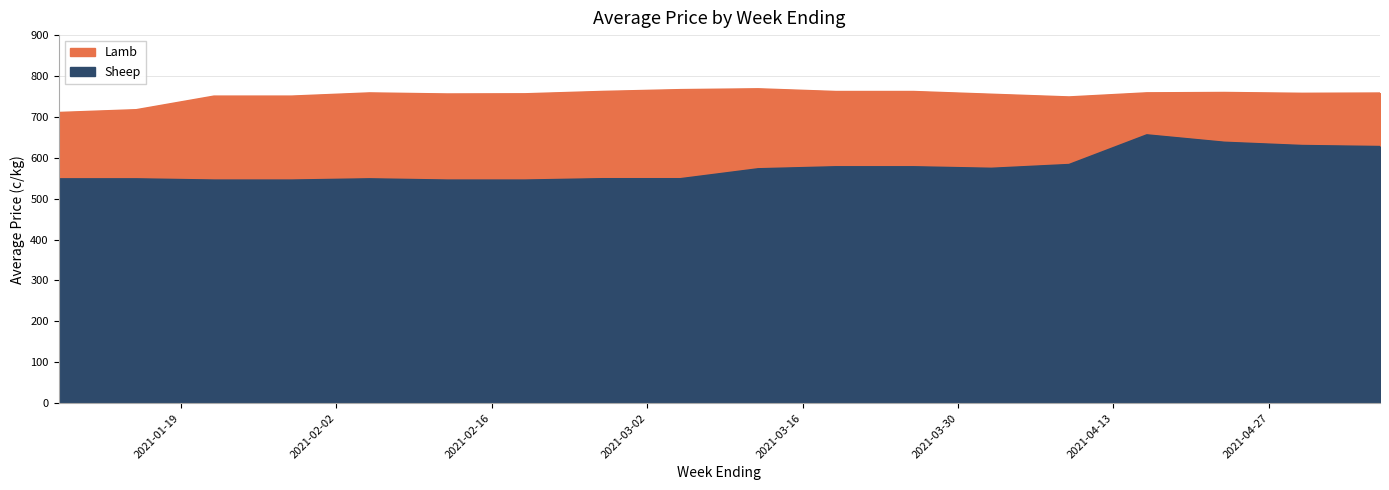

Which has a higher value, 2021-02-26 or 2021-05-07?

2021-02-26